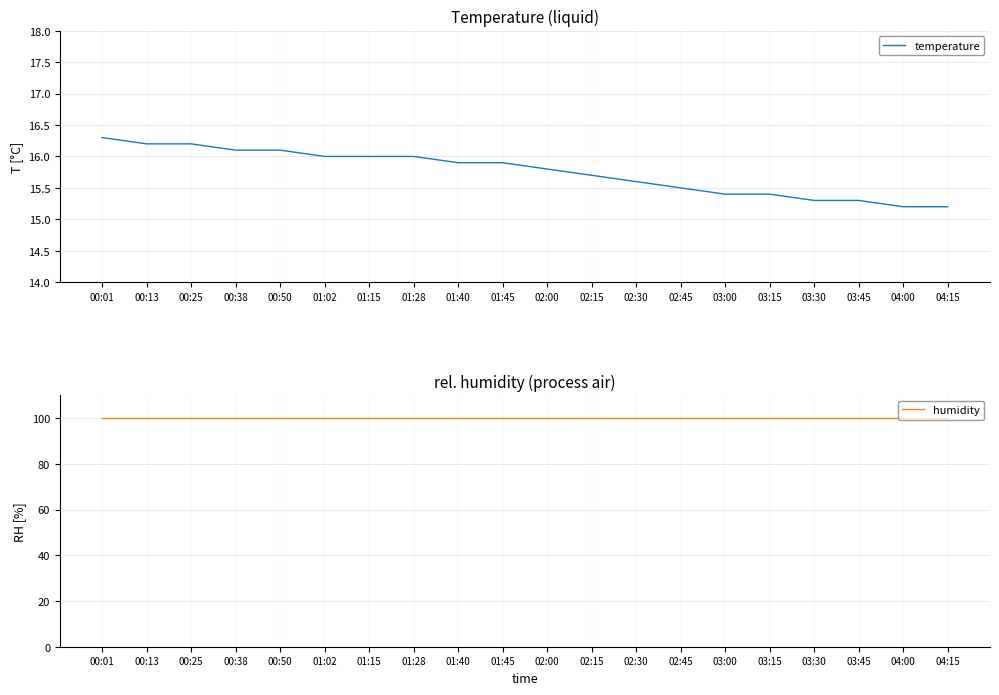

Between 00:50 and 01:02, which is larger?

00:50